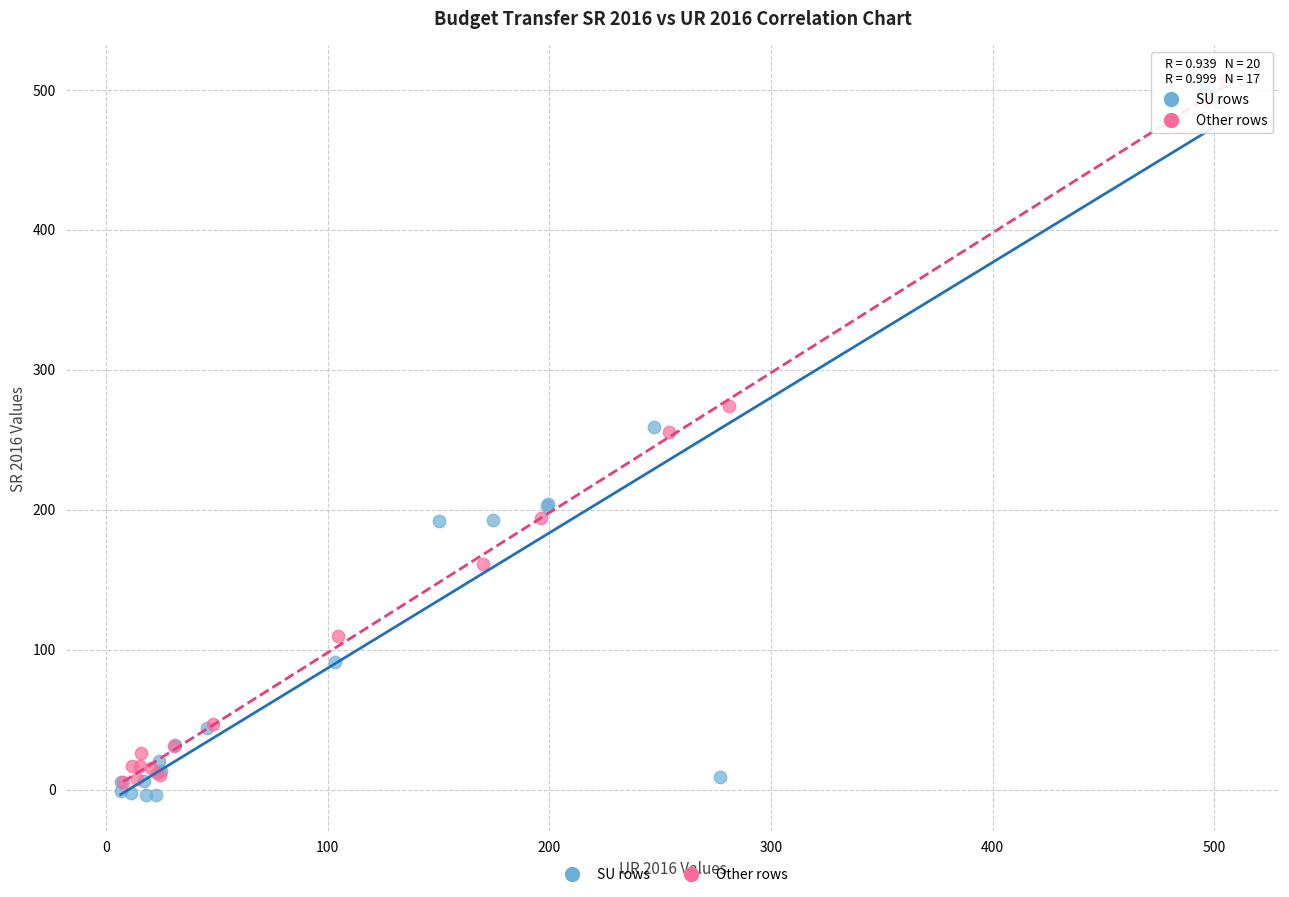

Which series has the largest Y range (max minus min)?

SU rows